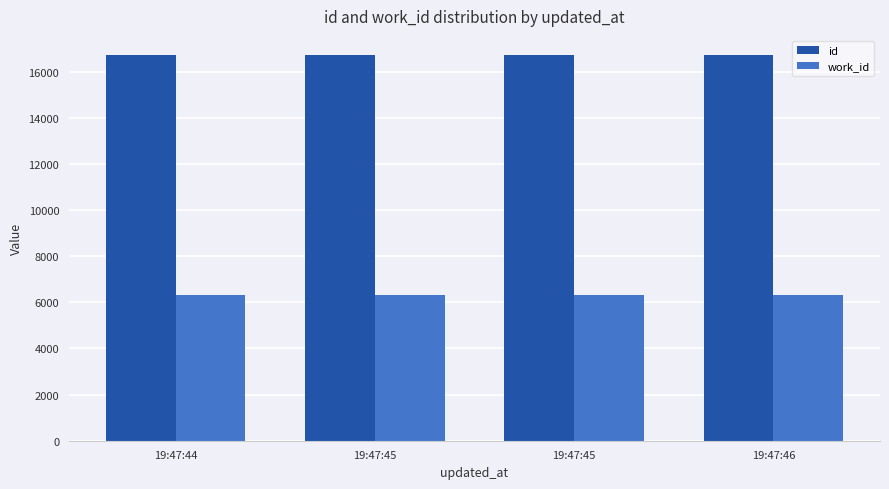

Are the bars horizontal?

No